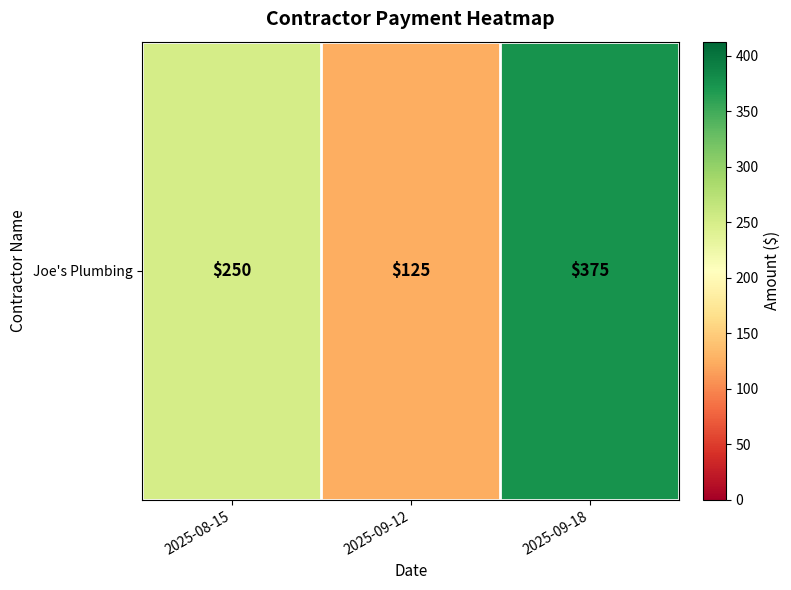

At which category does the chart reach its peak across all series?

2025-09-18